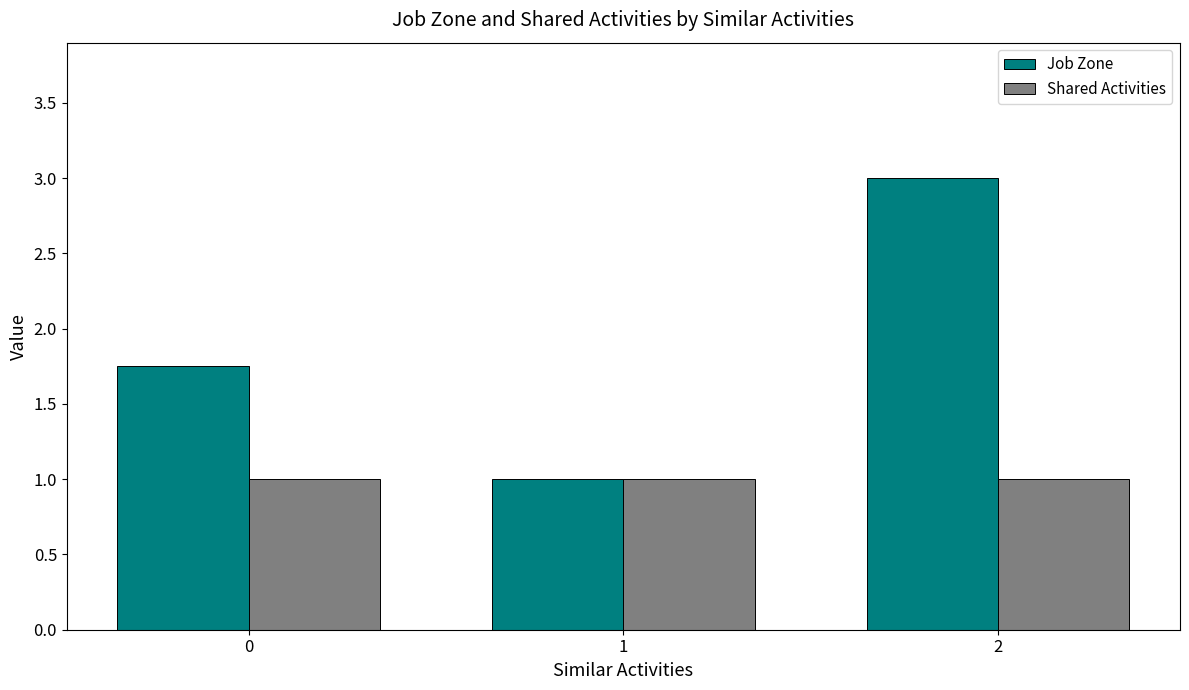

What is the sum of the Shared Activities values at 0 and 2?

2.0